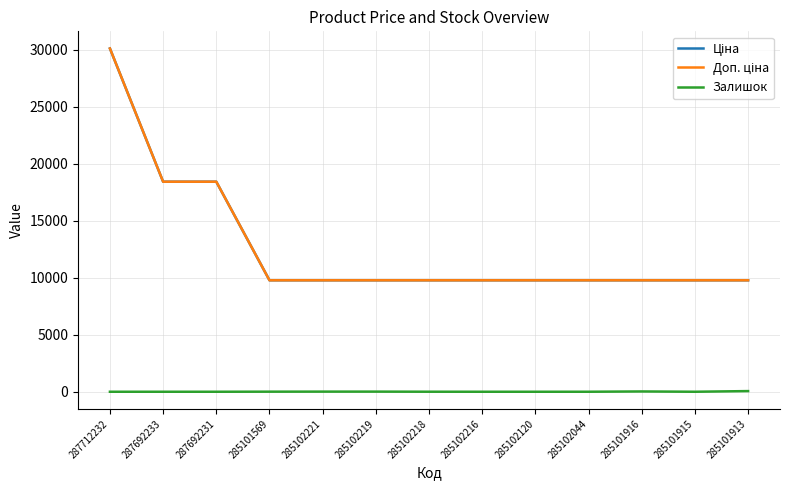

At which category is the sum across all series the highest?

287712232